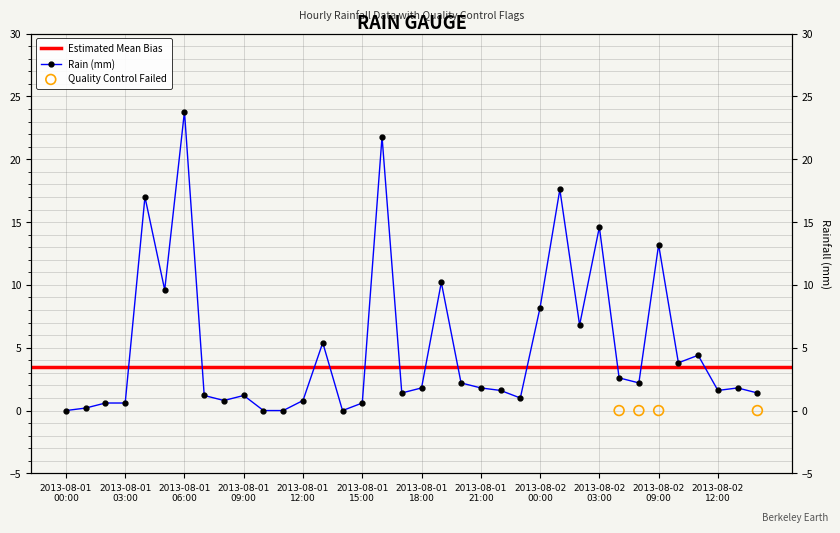

What is the change in value from 2013-08-01 12:00 to 2013-08-02 10:00?

+3.0